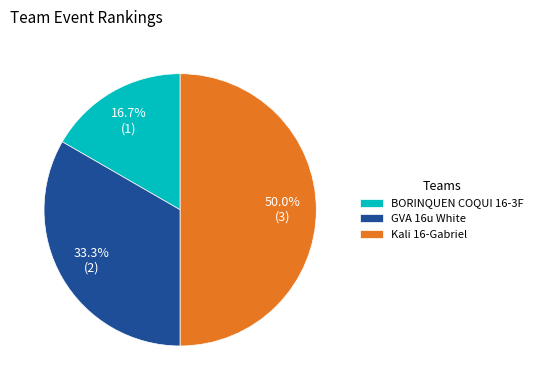

The GVA 16u White slice represents 33% of the pie. True or false?

True